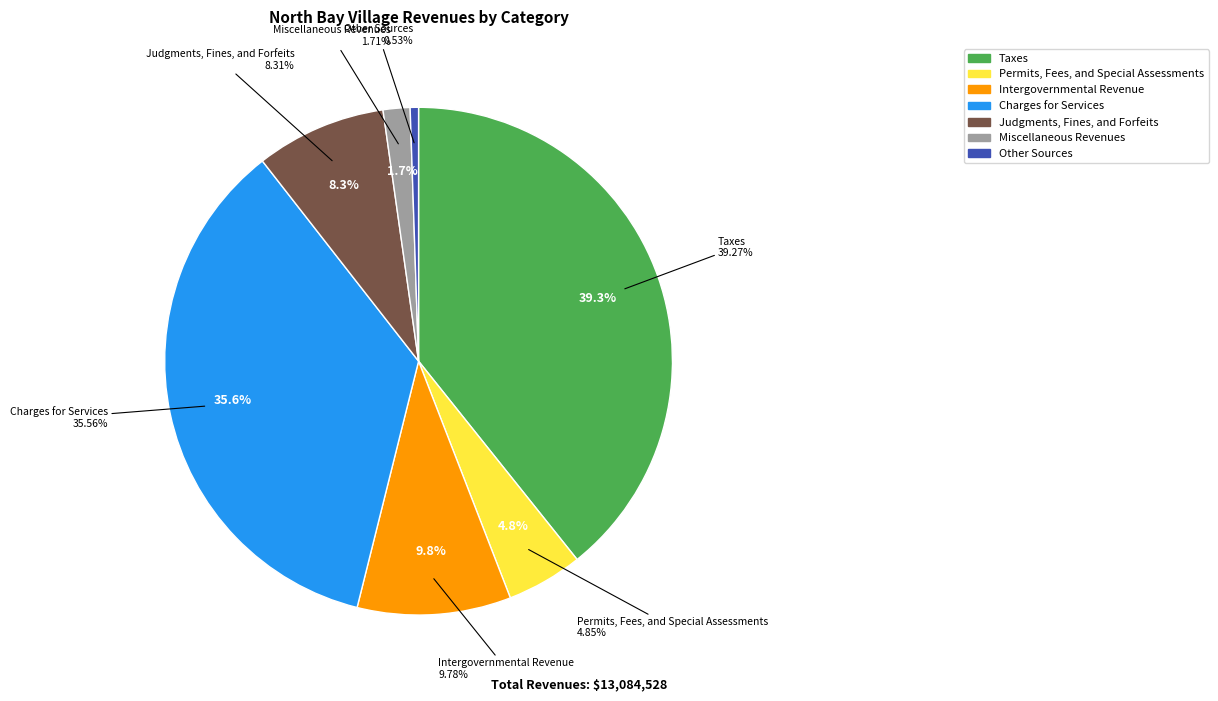

How many segments does this pie chart have?

7